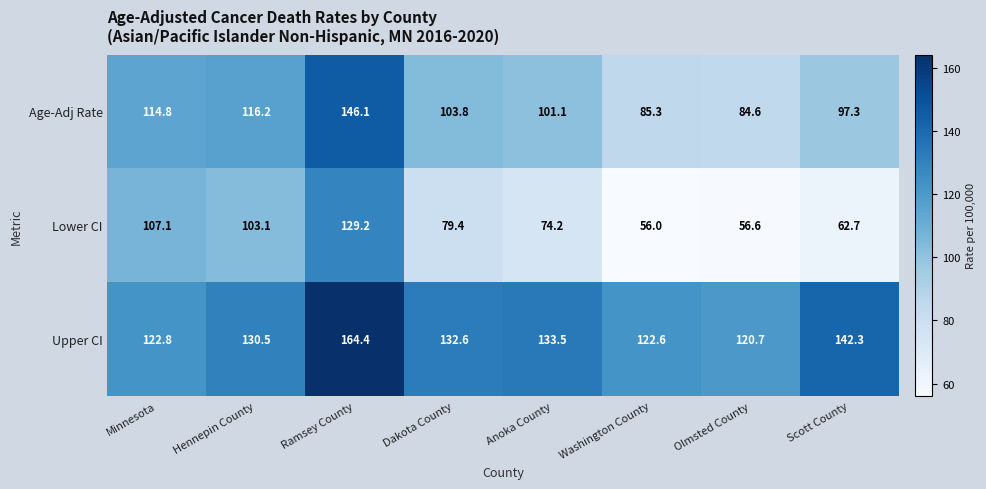

List the series in order of their peak value, highest first.

Upper CI, Age-Adj Rate, Lower CI